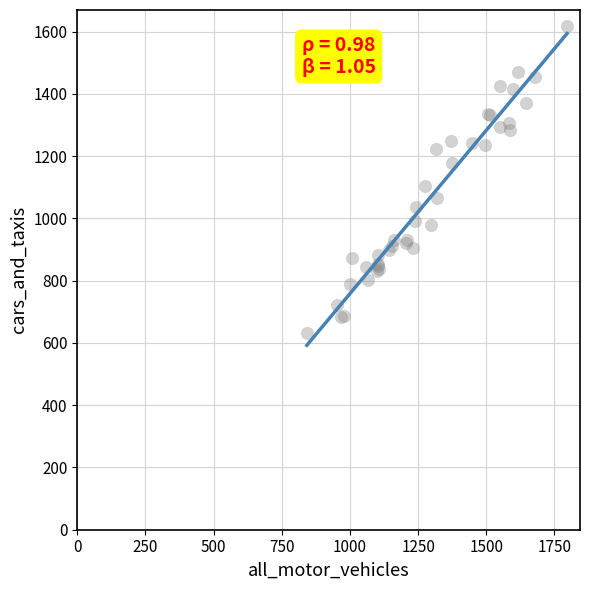

What Y value in the scatter plot is closest to 1125?

1104